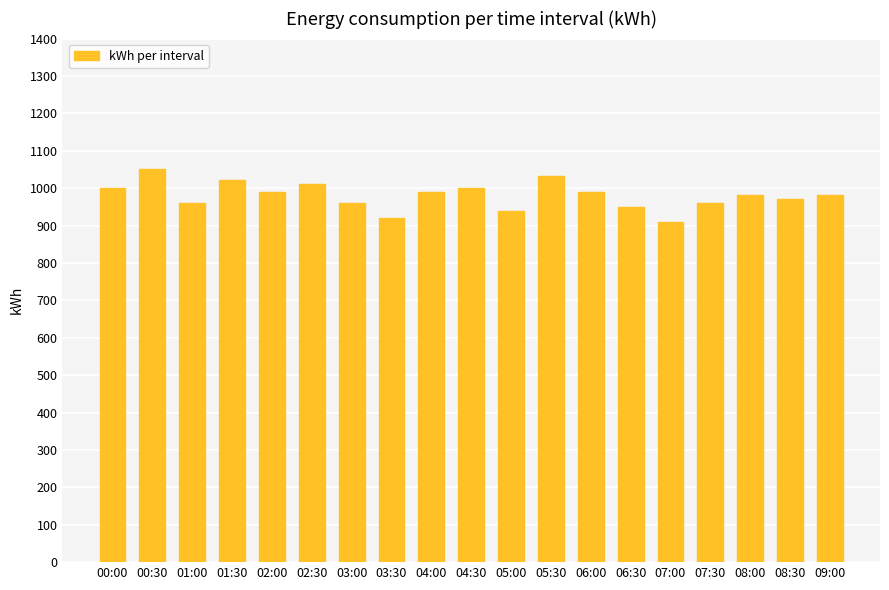

At which label does the data first exceed 981?

00:00